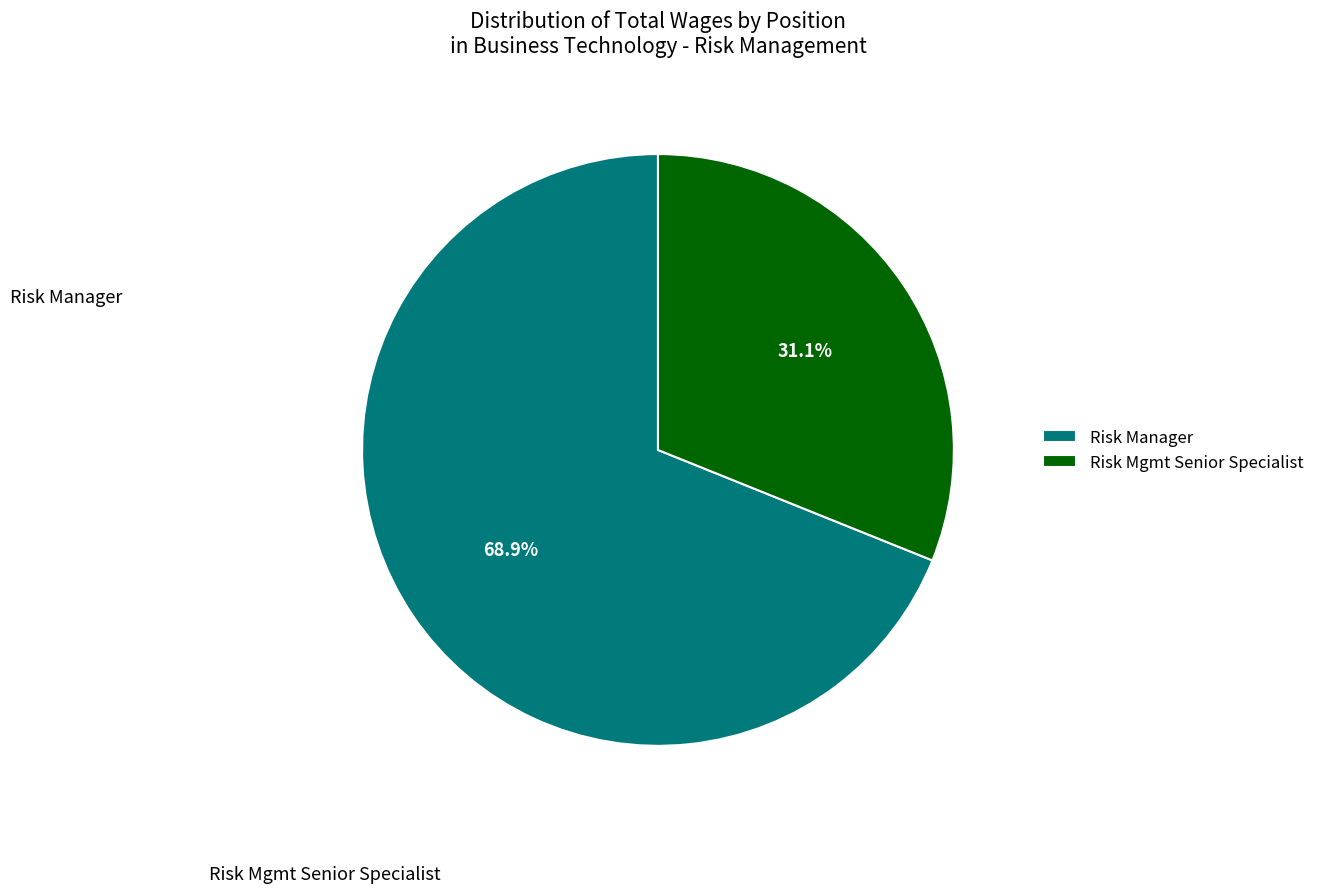

True or false: Risk Manager accounts for 69% of the total.

True